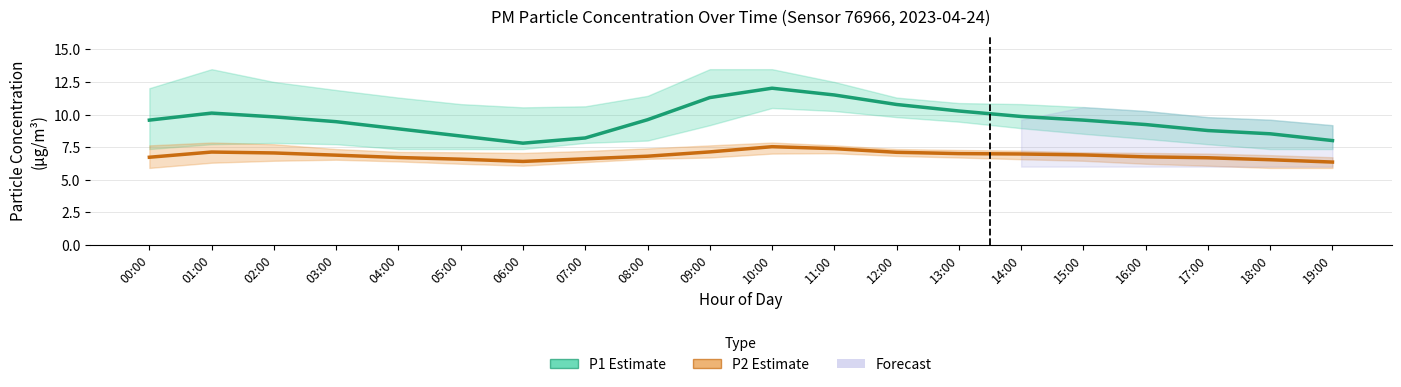

True or false: P2 Estimate and P1 Estimate cross at least once.

False